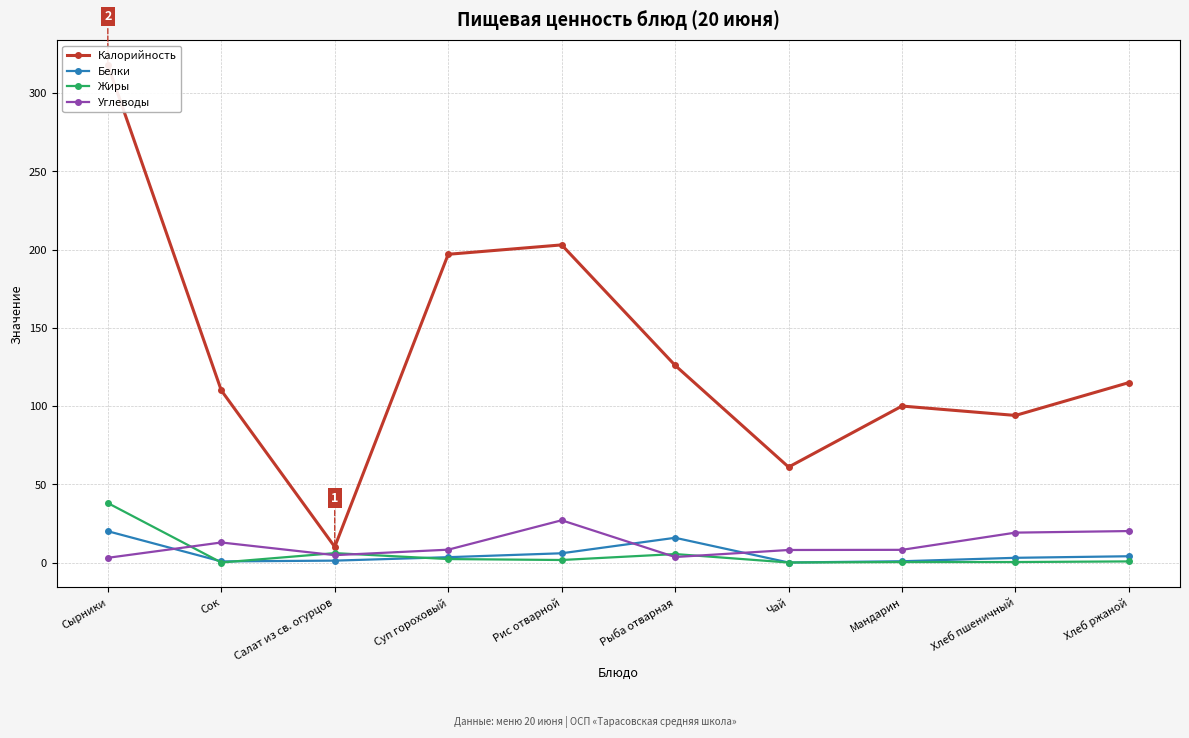

Which has a higher value, Суп гороховый or Сырники?

Сырники